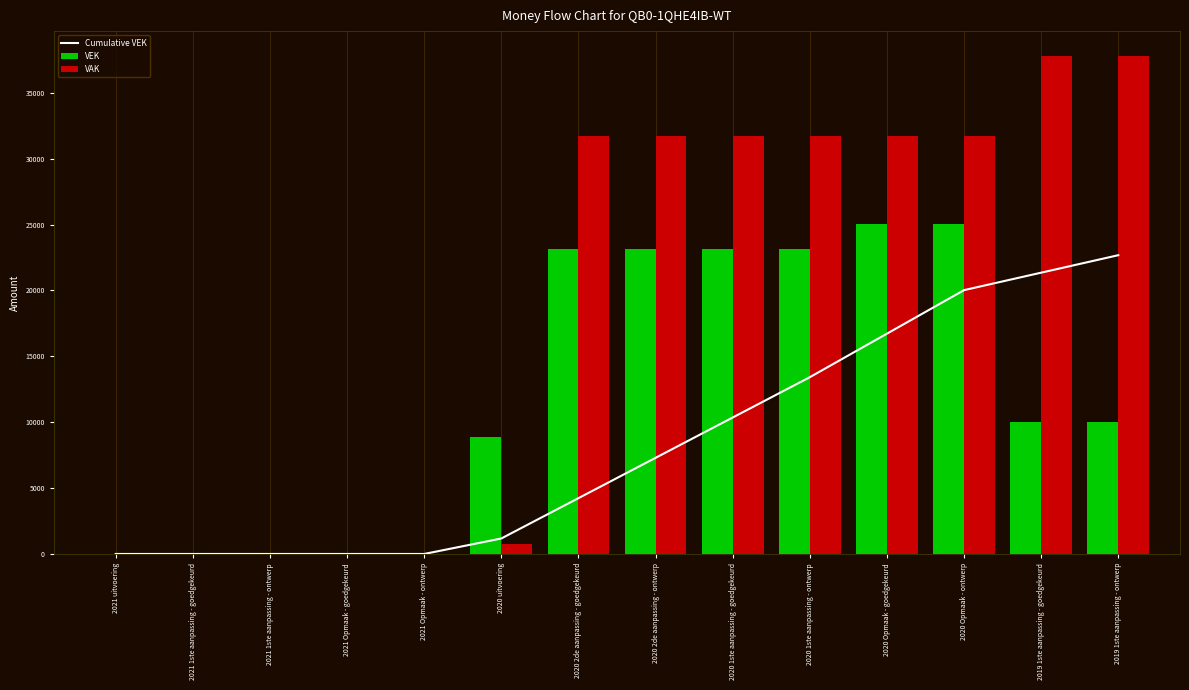

Which category has the lowest value in the Cumulative VEK series?

2021 uitvoering